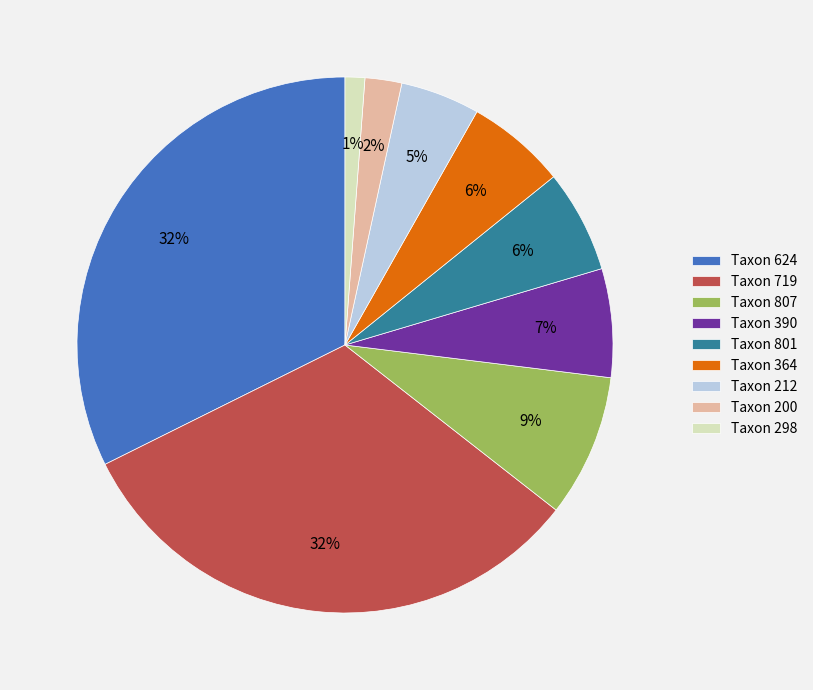

Is there any slice that represents more than half of the pie?

No